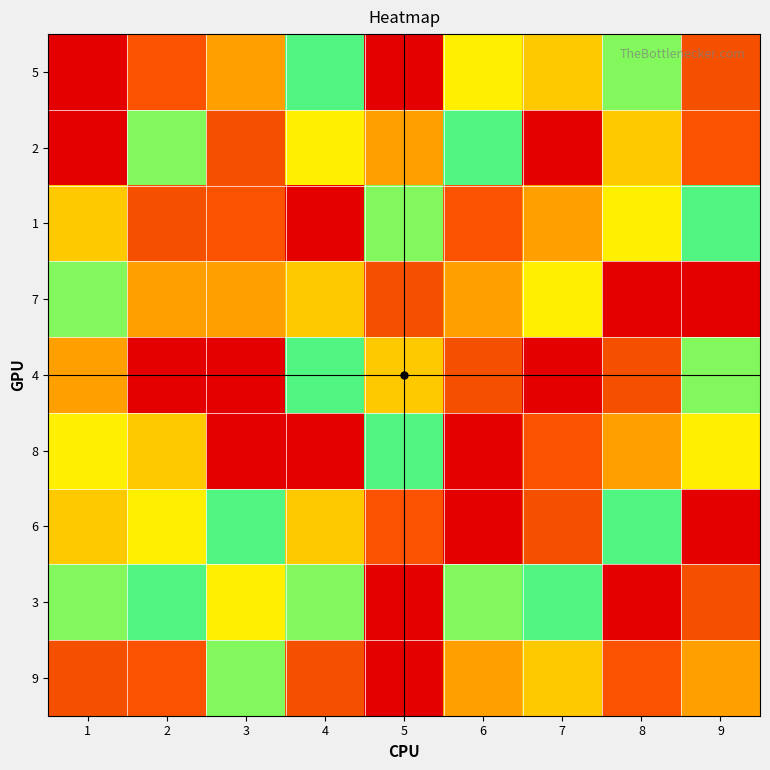

Which has a higher value, 6 or 2?

2